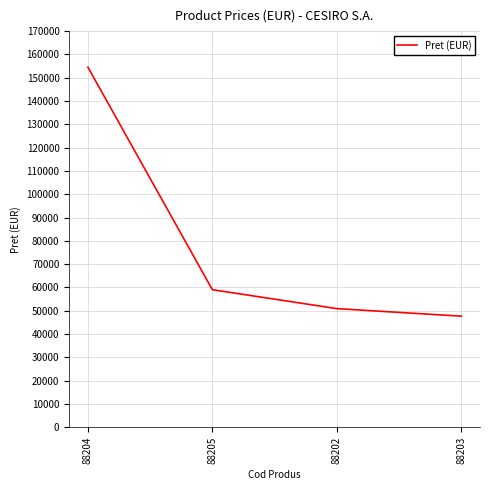

List the labels in order of value, smallest first.

88203, 88202, 88205, 88204